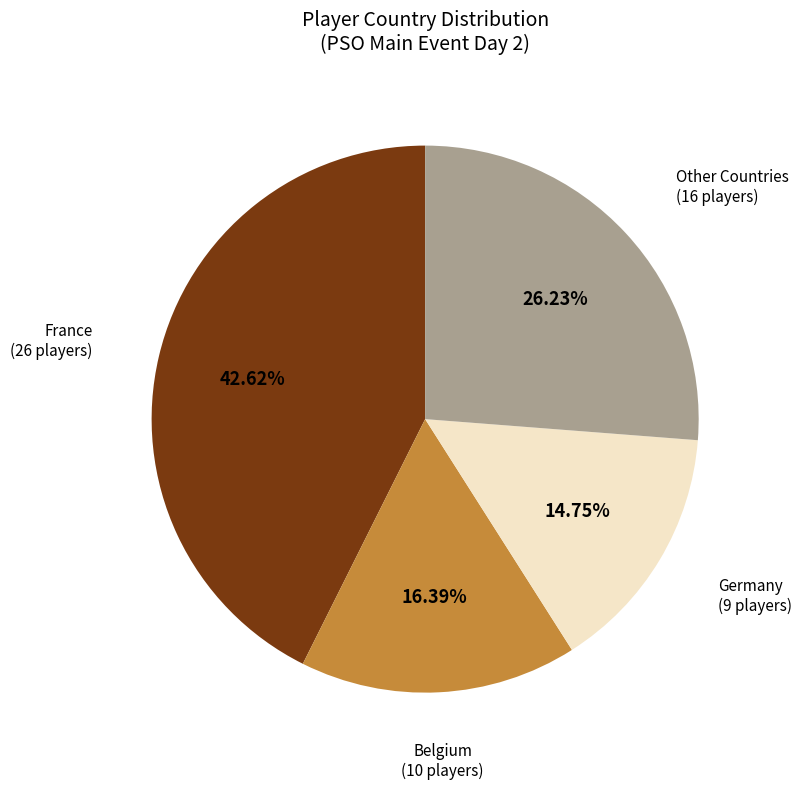

Which has a higher value, France (26 players) or Other Countries (16 players)?

France (26 players)